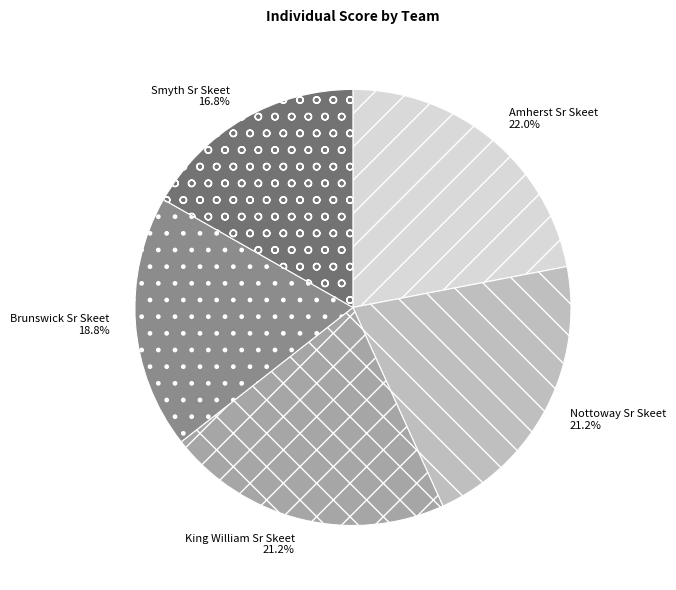

What is the total percentage of Brunswick Sr Skeet and Amherst Sr Skeet?

40.8%